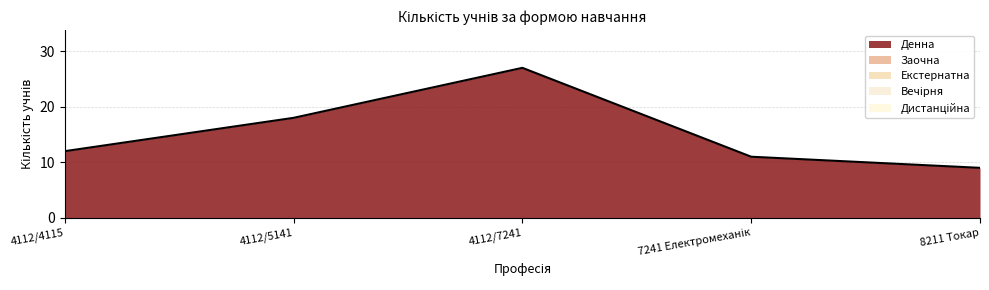

How many lines are shown in the chart?

1